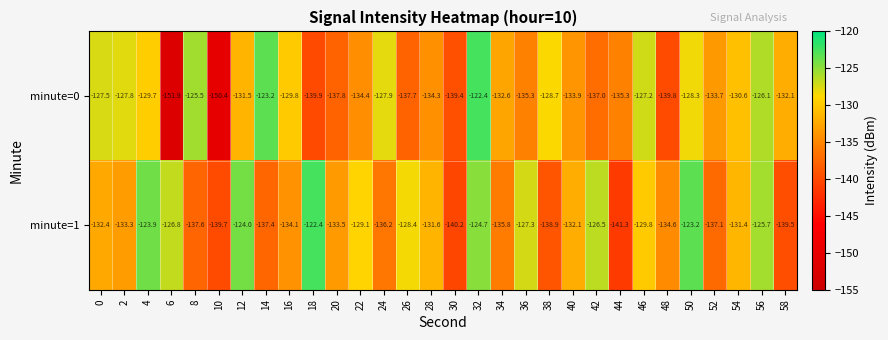

At which category is the sum across all series the highest?

32